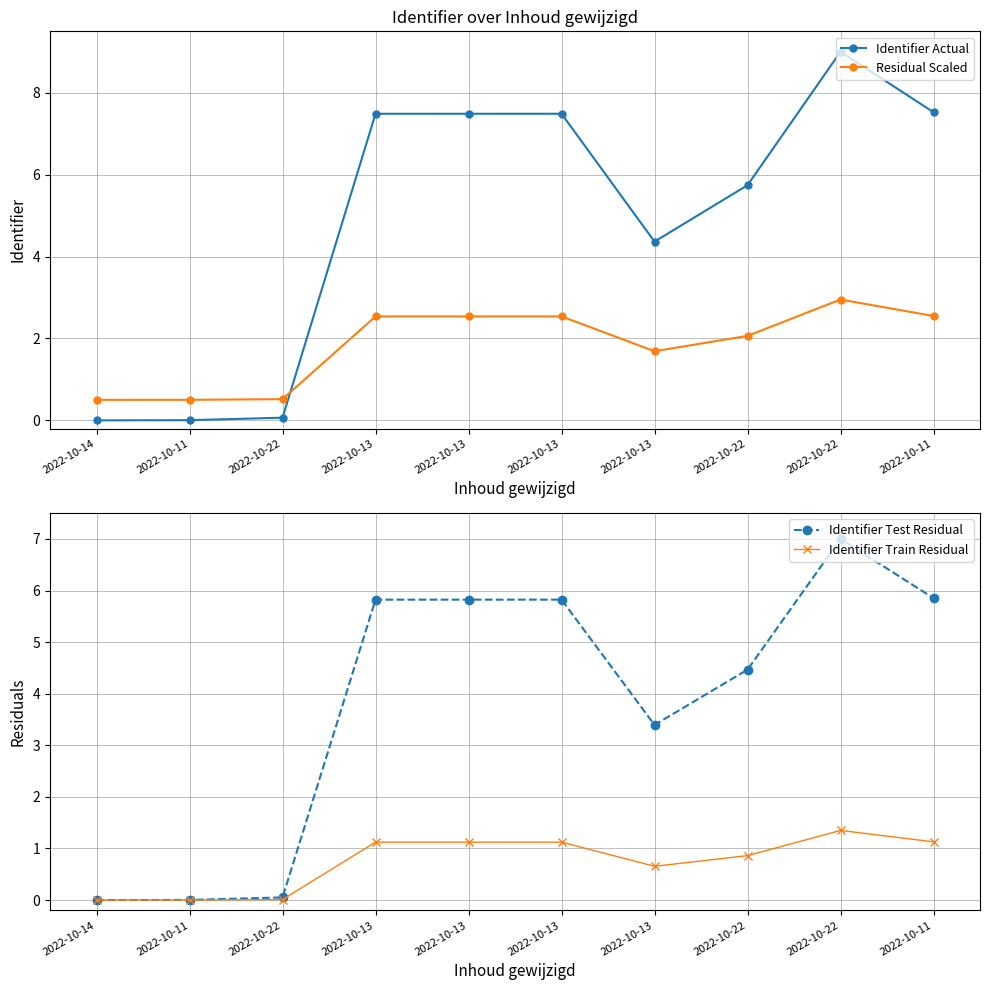

Is it true that Identifier Test Residual equals 4.5 at 2022-10-22?

True